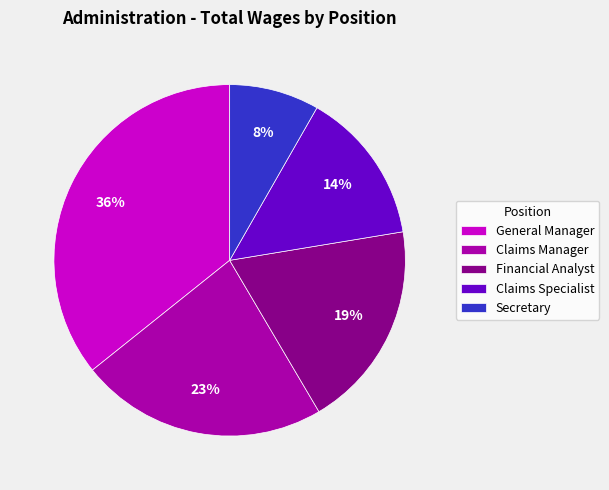

How many segments does this pie chart have?

5